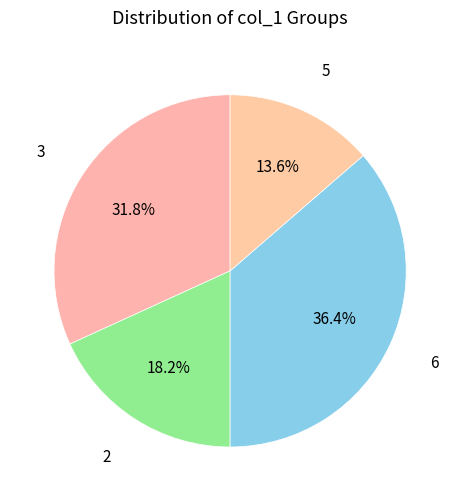

Is there any slice that represents more than half of the pie?

No